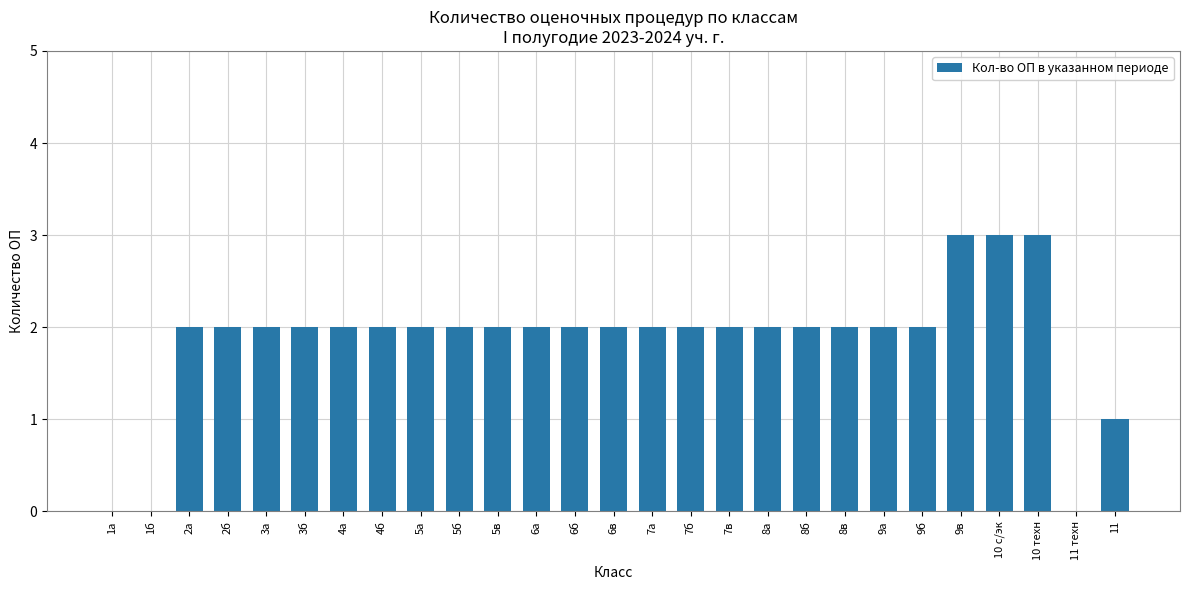

How many distinct data groups are displayed?

1